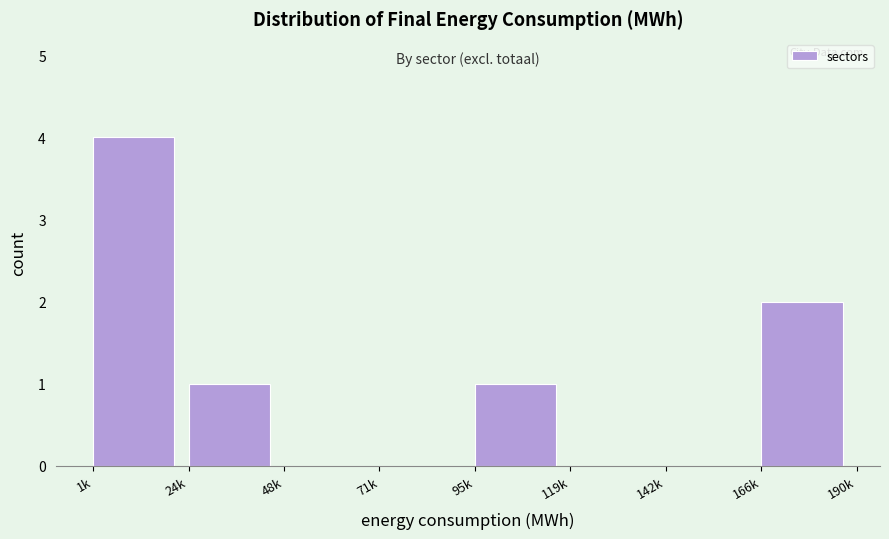

Reading right to left, what are all the values shown in this chart?

166k=2	142k=0	119k=0	95k=1	71k=0	48k=0	24k=1	1k=4